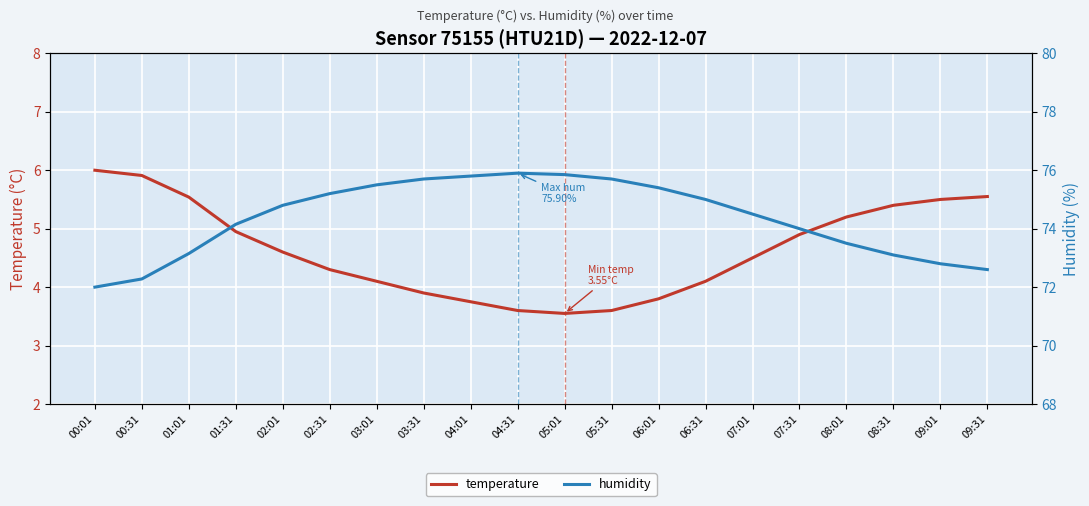

How many values in the temperature series exceed 4?

14